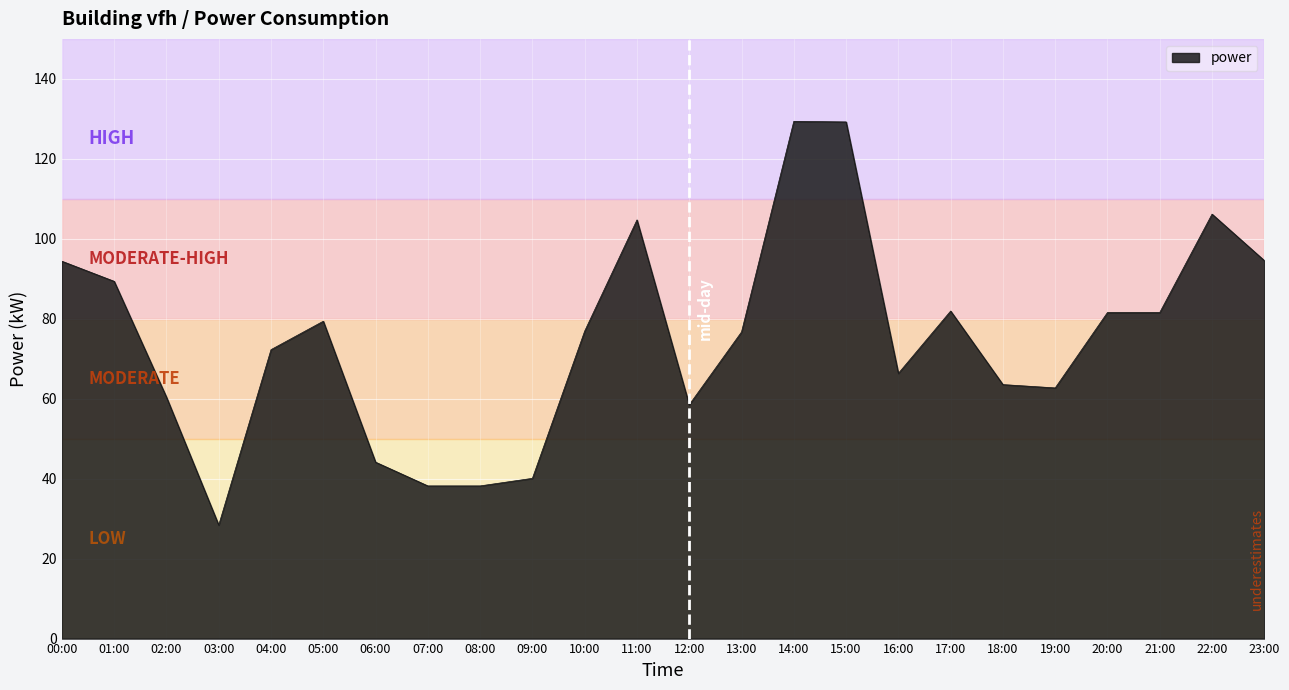

What is the difference between the maximum and minimum values?

101.0